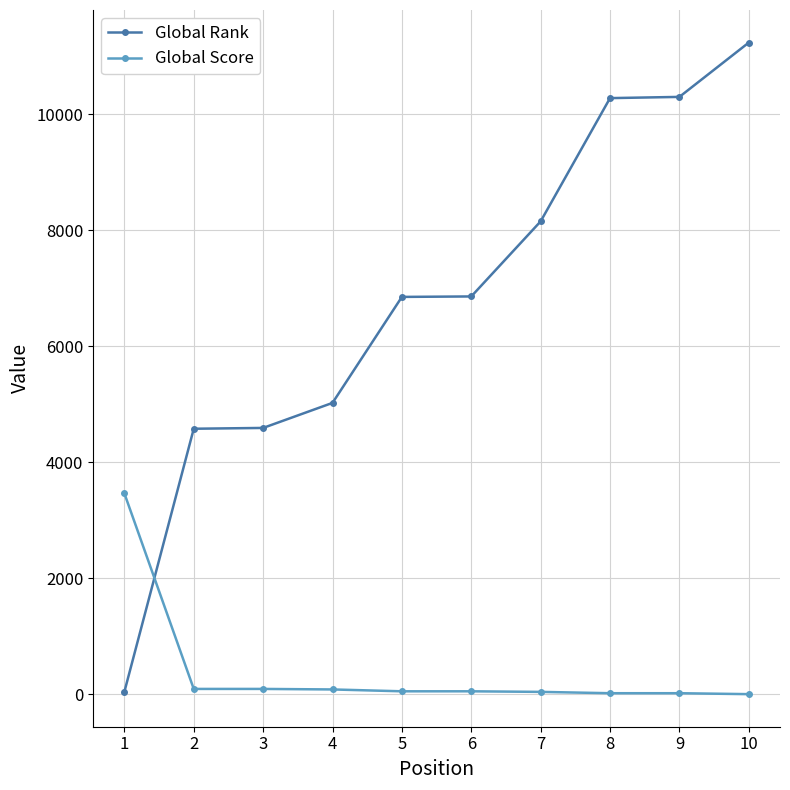

After their last crossing, which series has the higher values: Global Score or Global Rank?

Global Rank